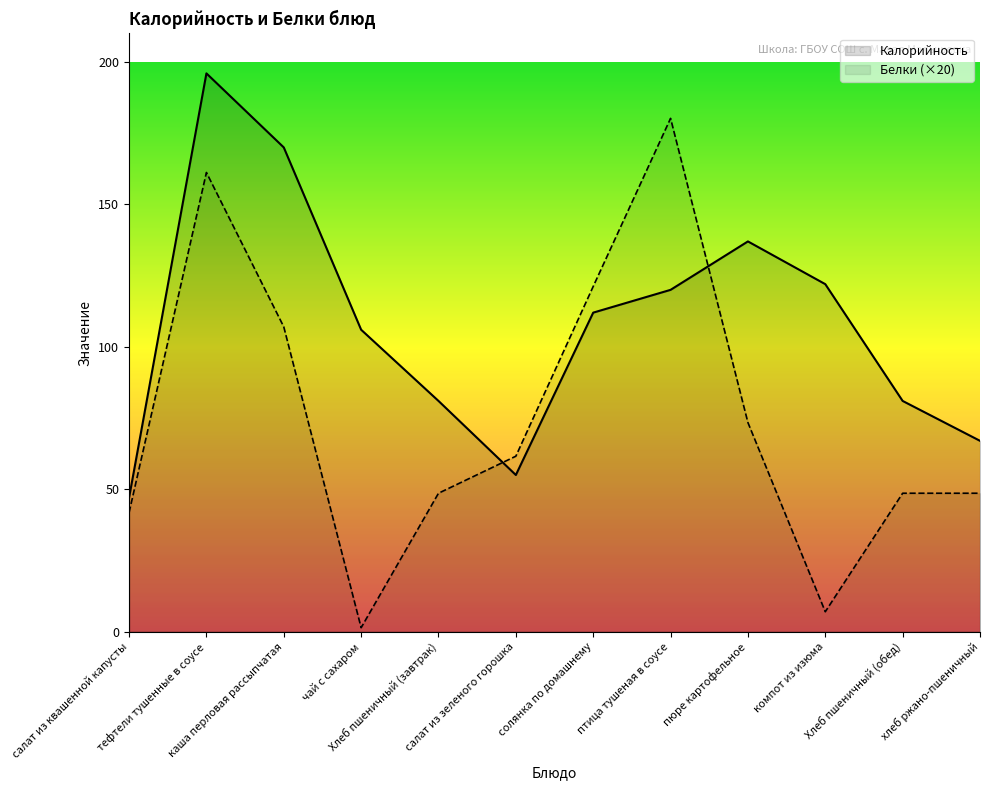

The Калорийность series shows 120.0 at птица тушеная в соусе. True or false?

True